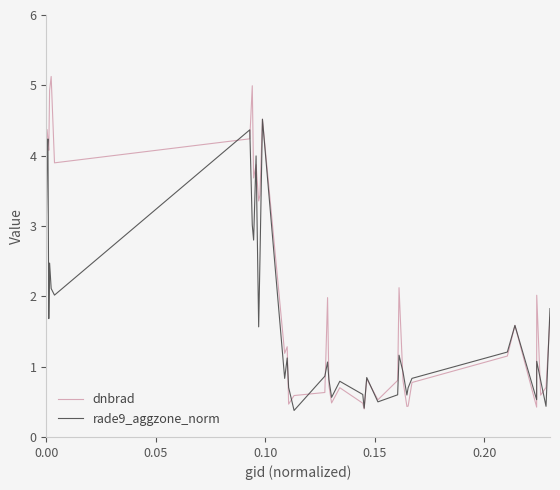

Does the chart display data point markers on the line(s)?

No